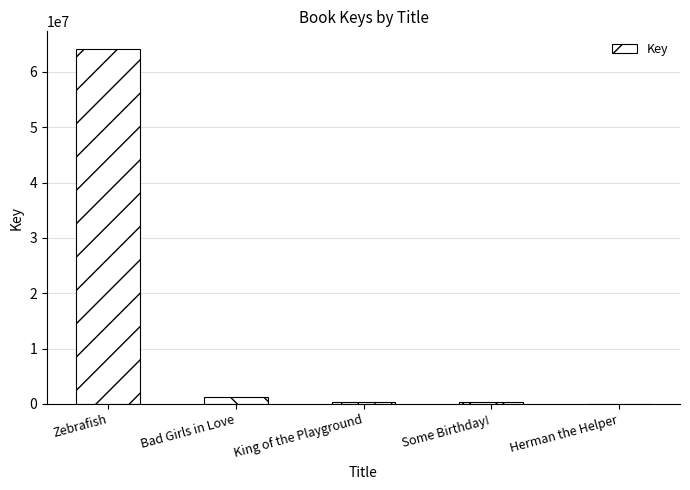

The chart shows a value of 18114499 at Zebrafish. True or false?

False